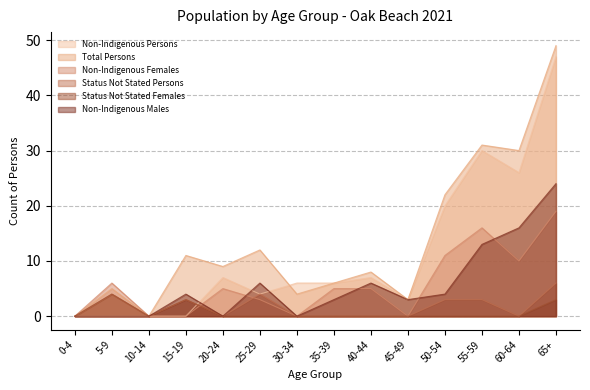

What is the difference between the maximum and minimum values in the Total Persons series?

49